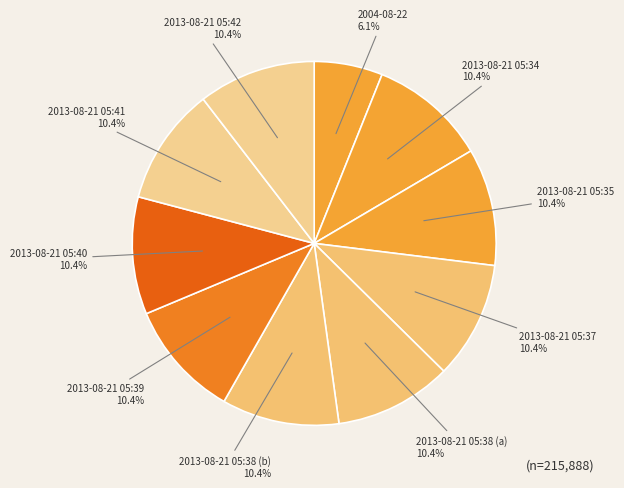

What is the largest slice in the pie chart?

2013-08-21 05:42